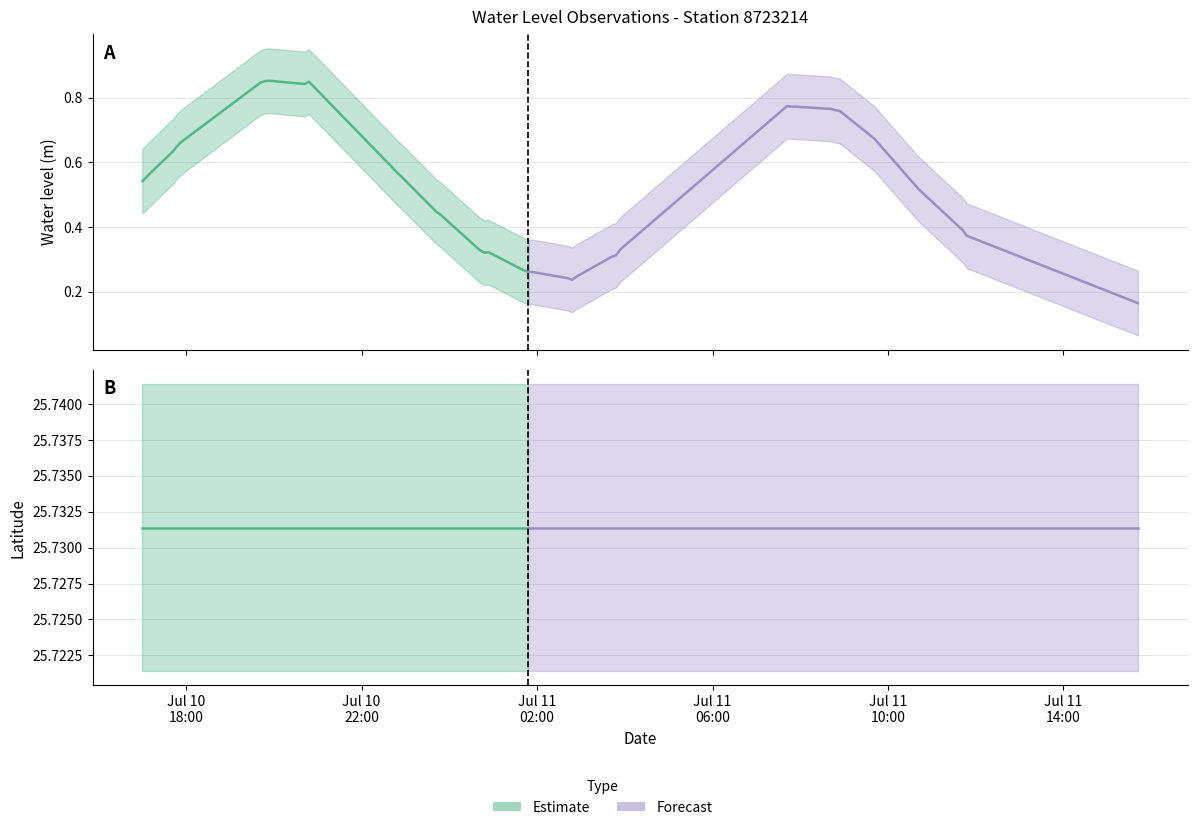

What is the lowest value of the water level(m) series?

0.2